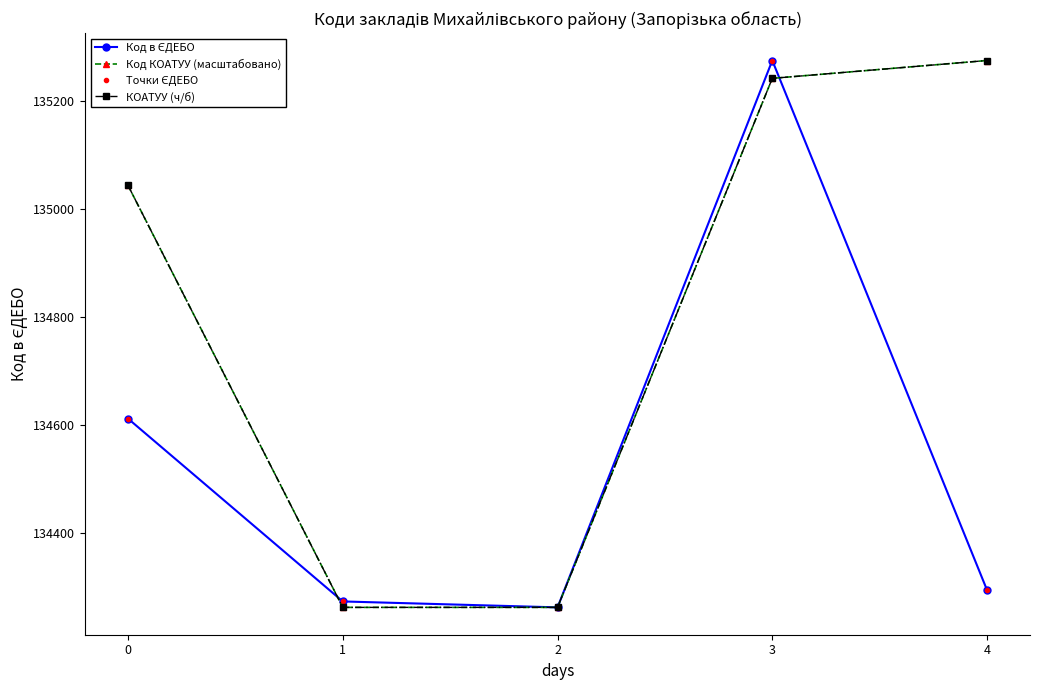

Is this an area chart (filled region under the line)?

No